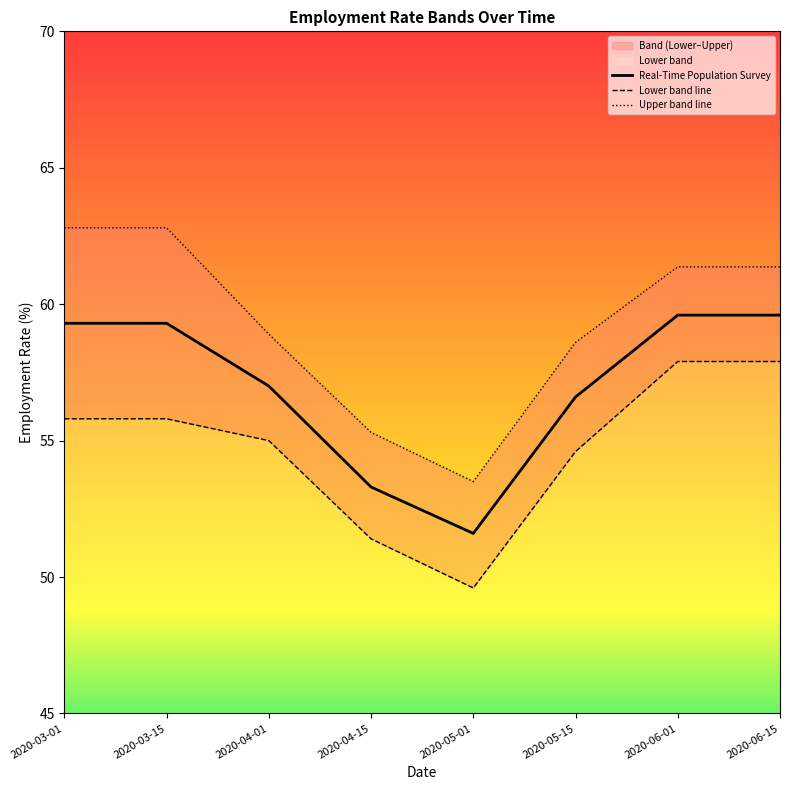

What is the difference between the Upper band line values at 2020-05-01 and 2020-04-15?

1.8